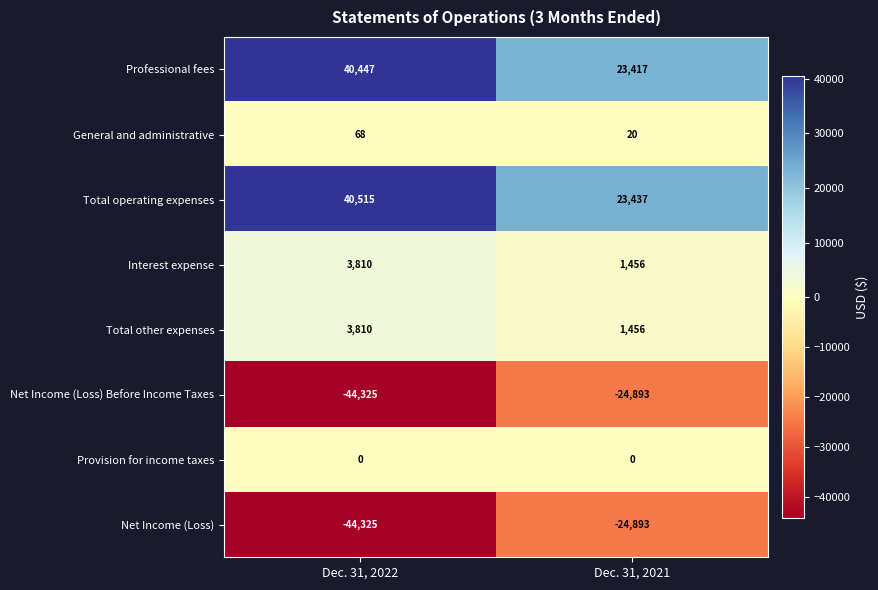

Is the value of Total operating expenses at Dec. 31, 2021 greater than the value of Net Income (Loss) at Dec. 31, 2021?

Yes